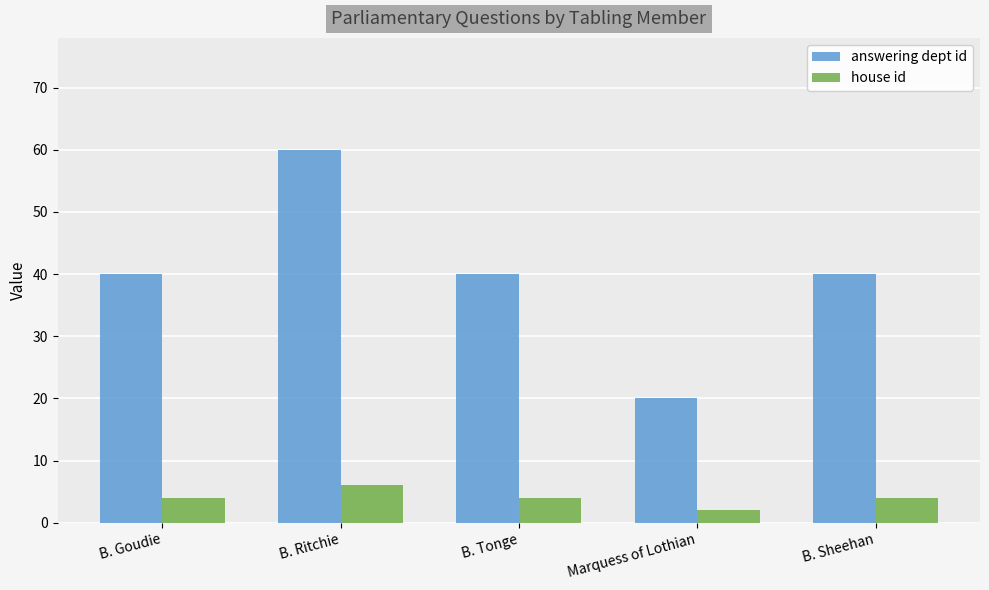

What is the sum of the house id values at B. Tonge and B. Sheehan?

8